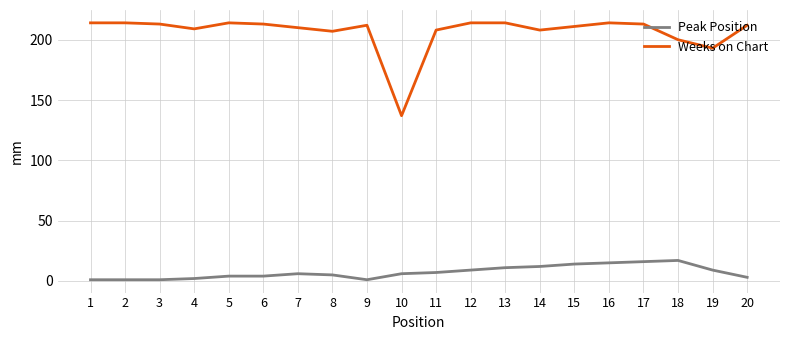

Does the chart have visible grid lines?

Yes